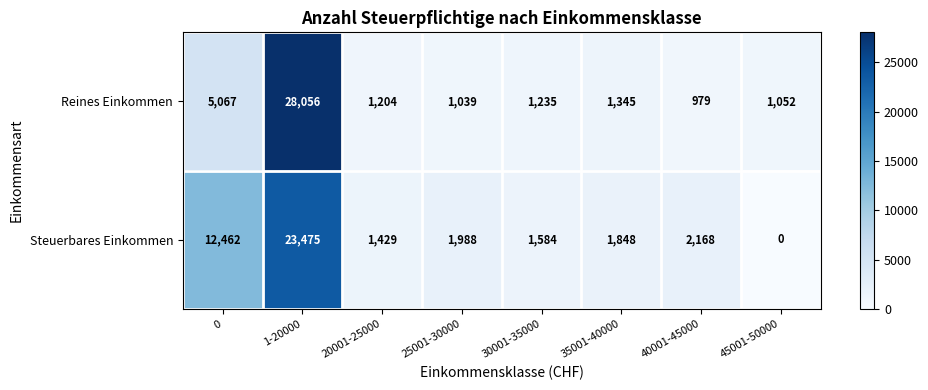

Which series has the largest range (max minus min)?

Reines Einkommen